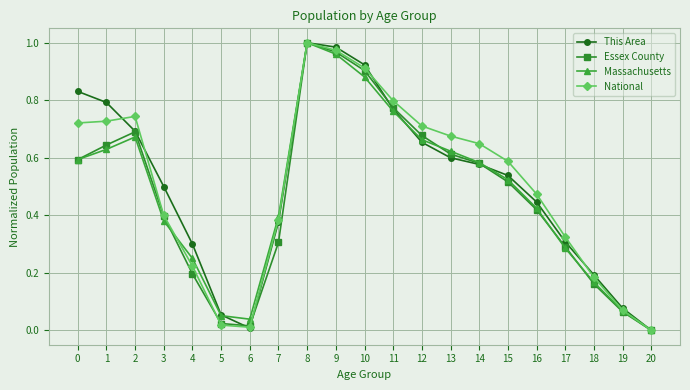

How many interior local valleys does the Massachusetts series have?

1